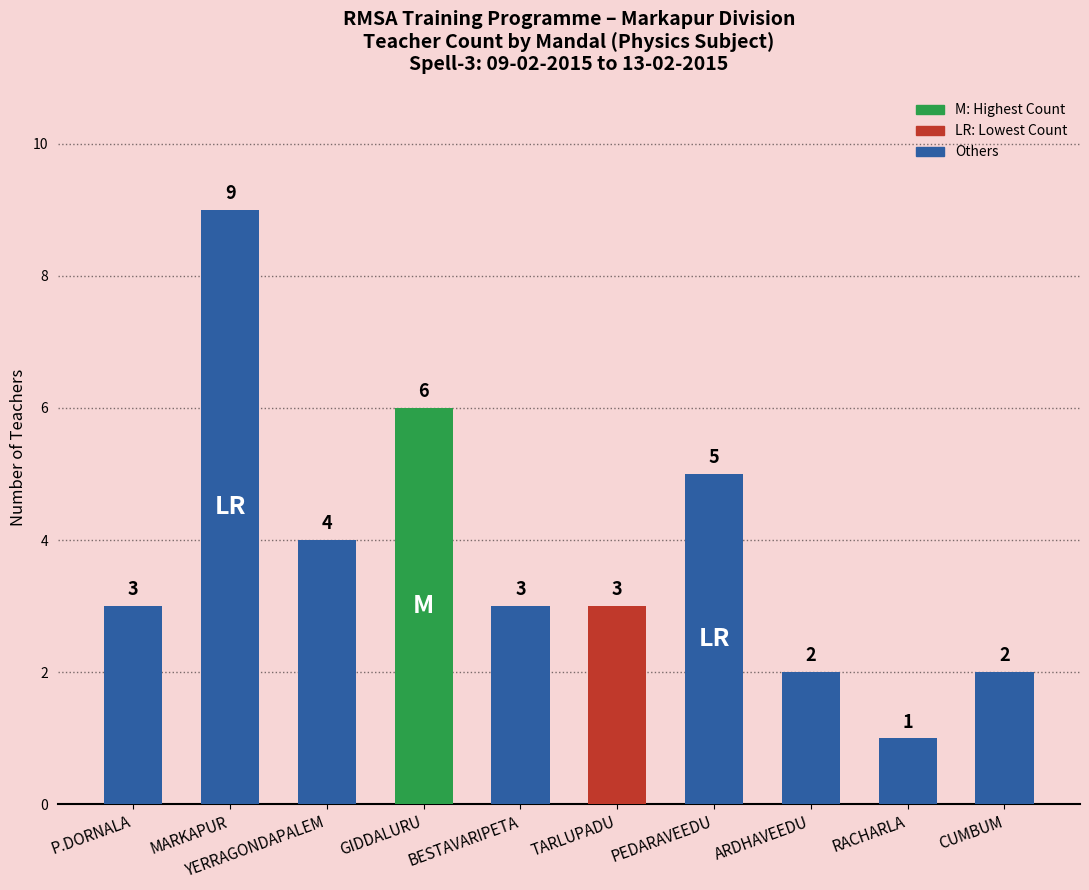

Which label corresponds to the smallest value in the chart?

RACHARLA